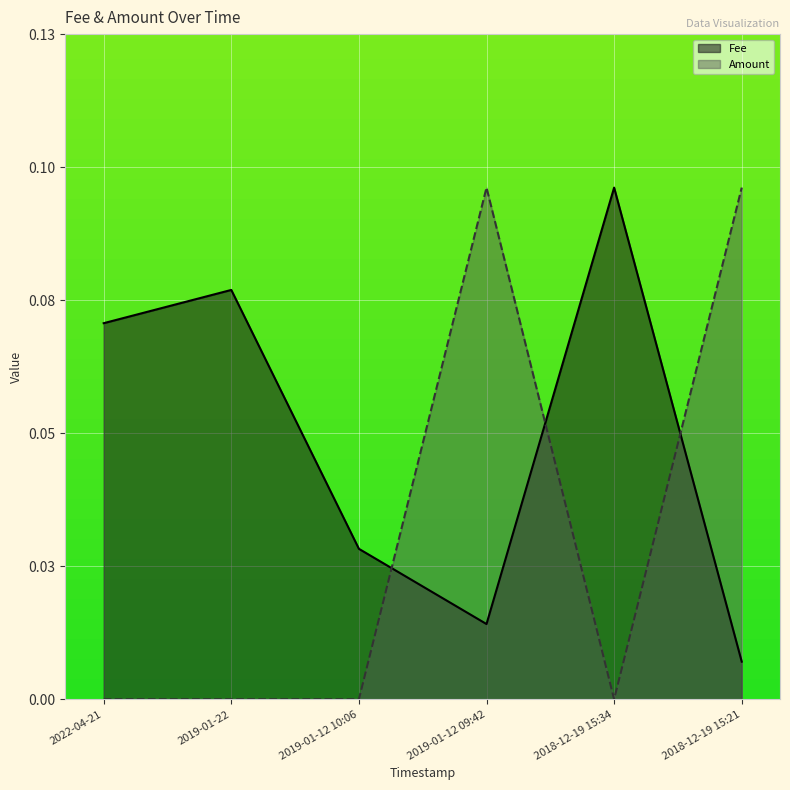

What is the difference between the maximum and minimum values in the Amount series?

0.1